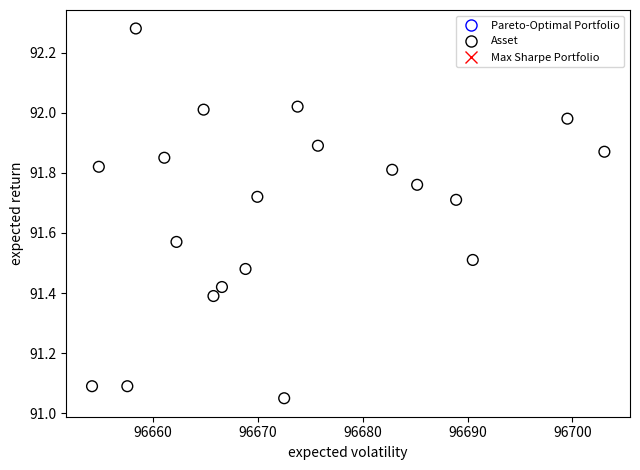

What is the range of X values (max minus min)?

48.9